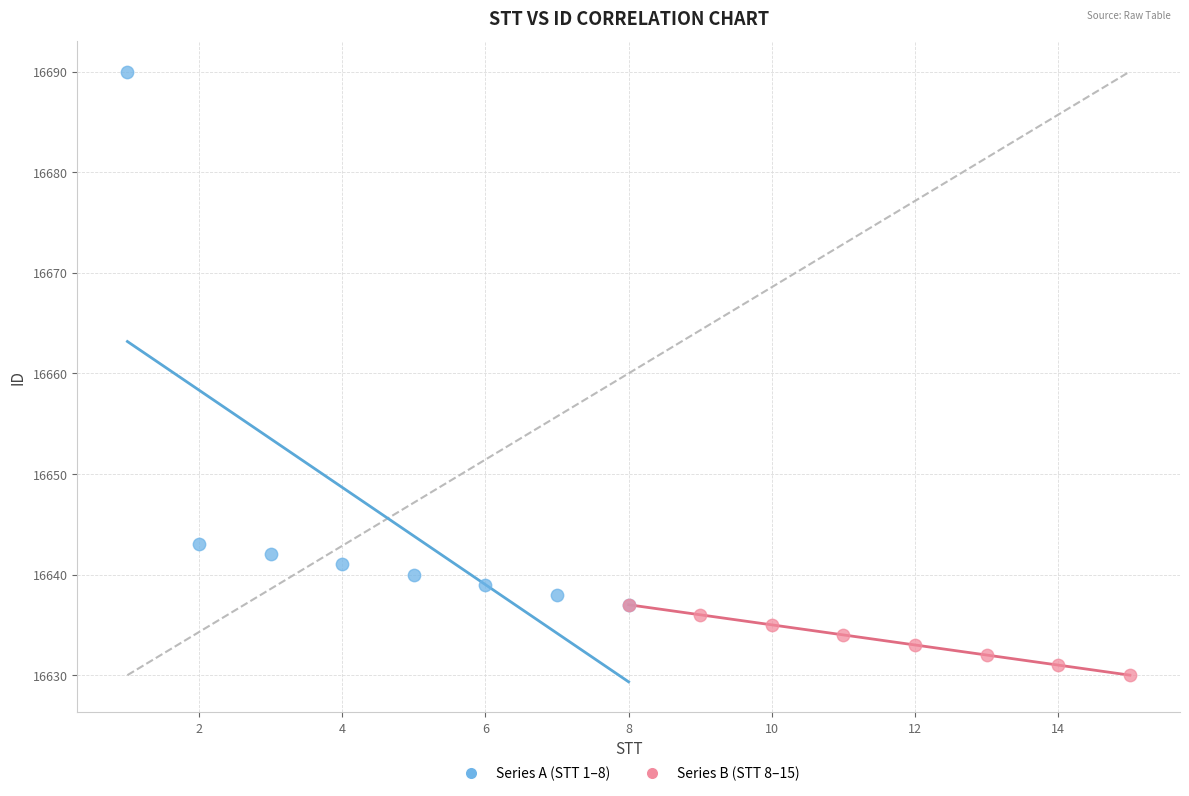

Which series reaches the maximum Y coordinate?

Series A (STT 1–8)